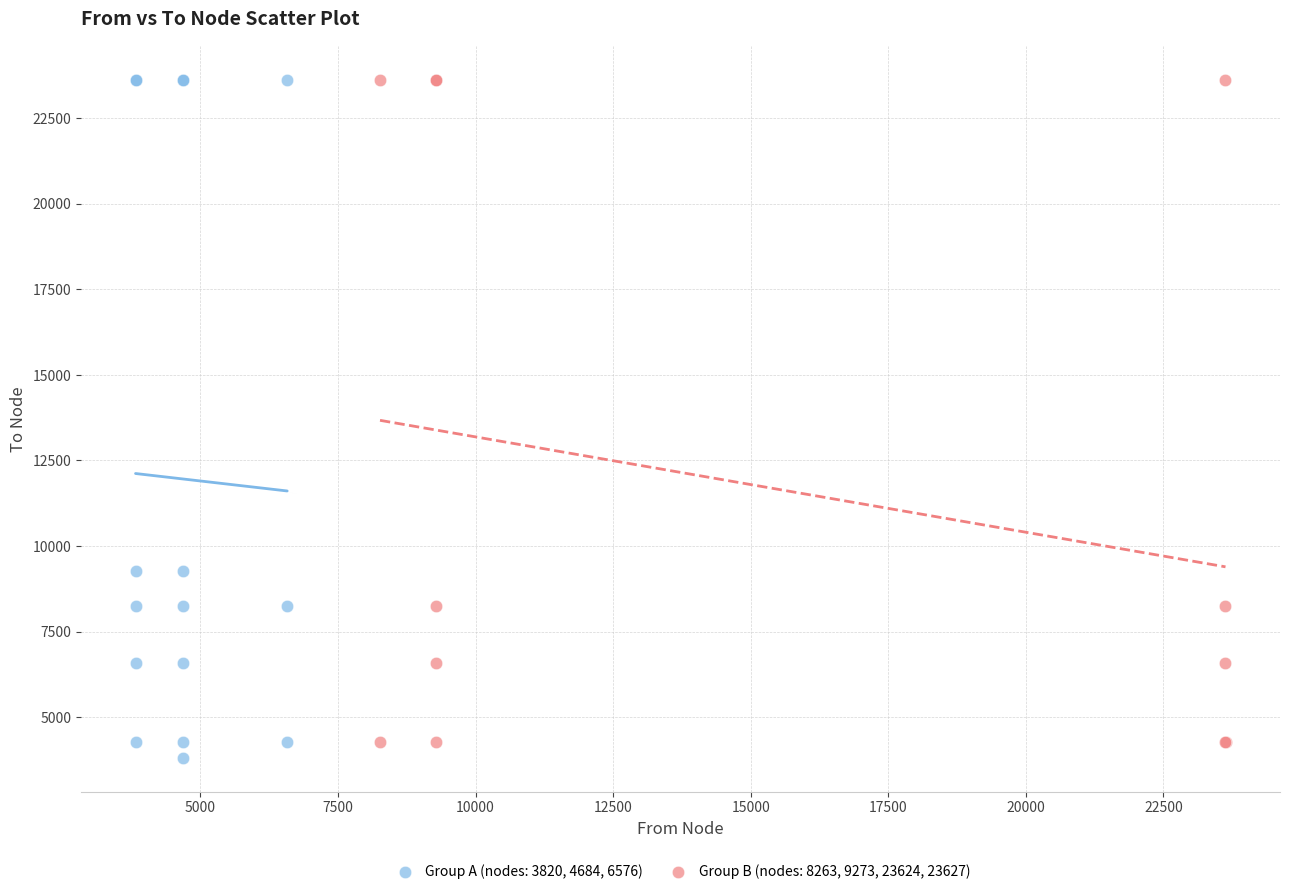

Which series has the largest Y range (max minus min)?

Group A (nodes: 3820, 4684, 6576)